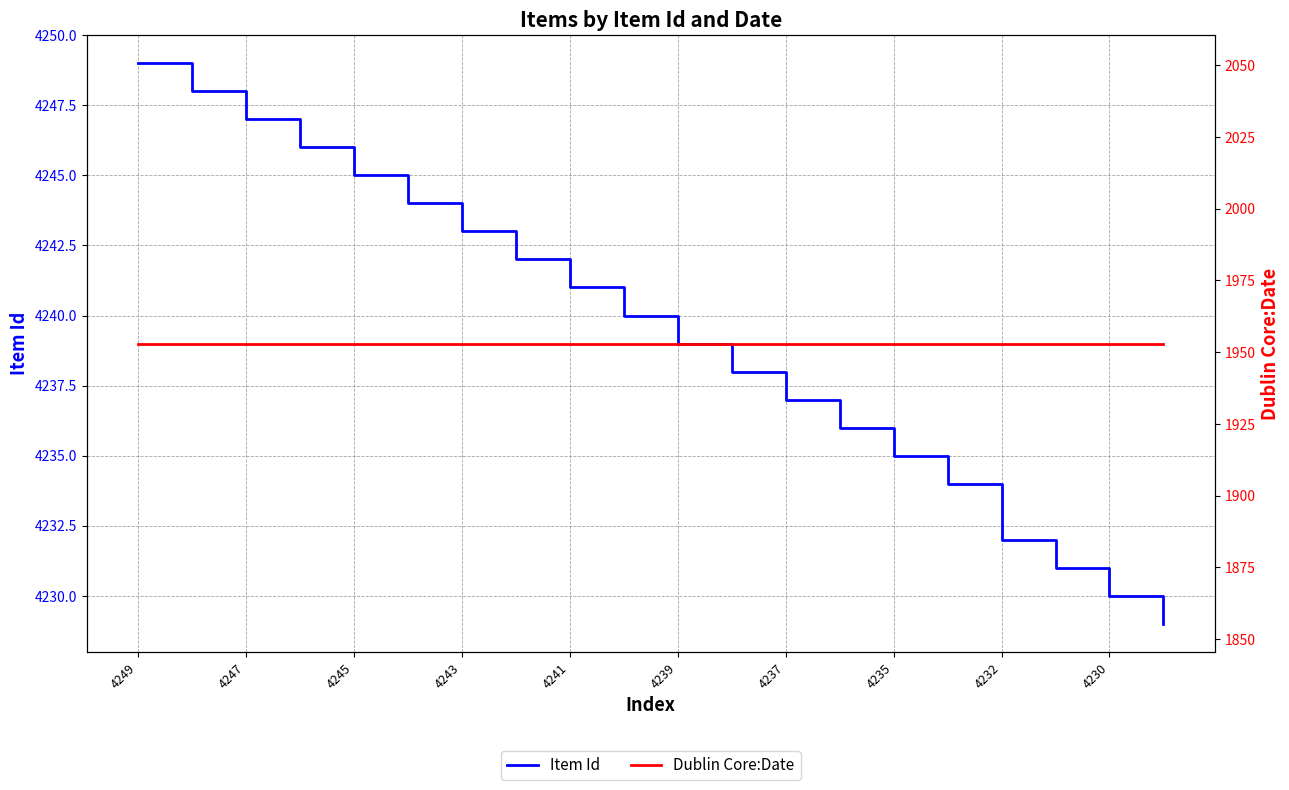

What position from the right is 11?

9